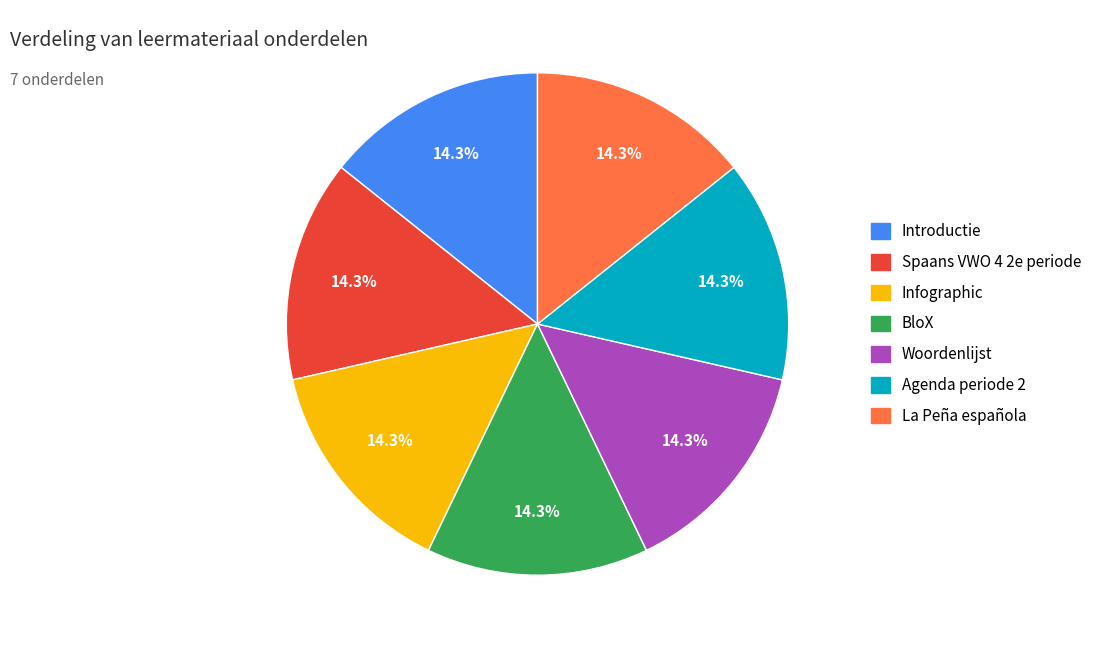

Approximately how many times larger is the value at BloX compared to Introductie?

1.0